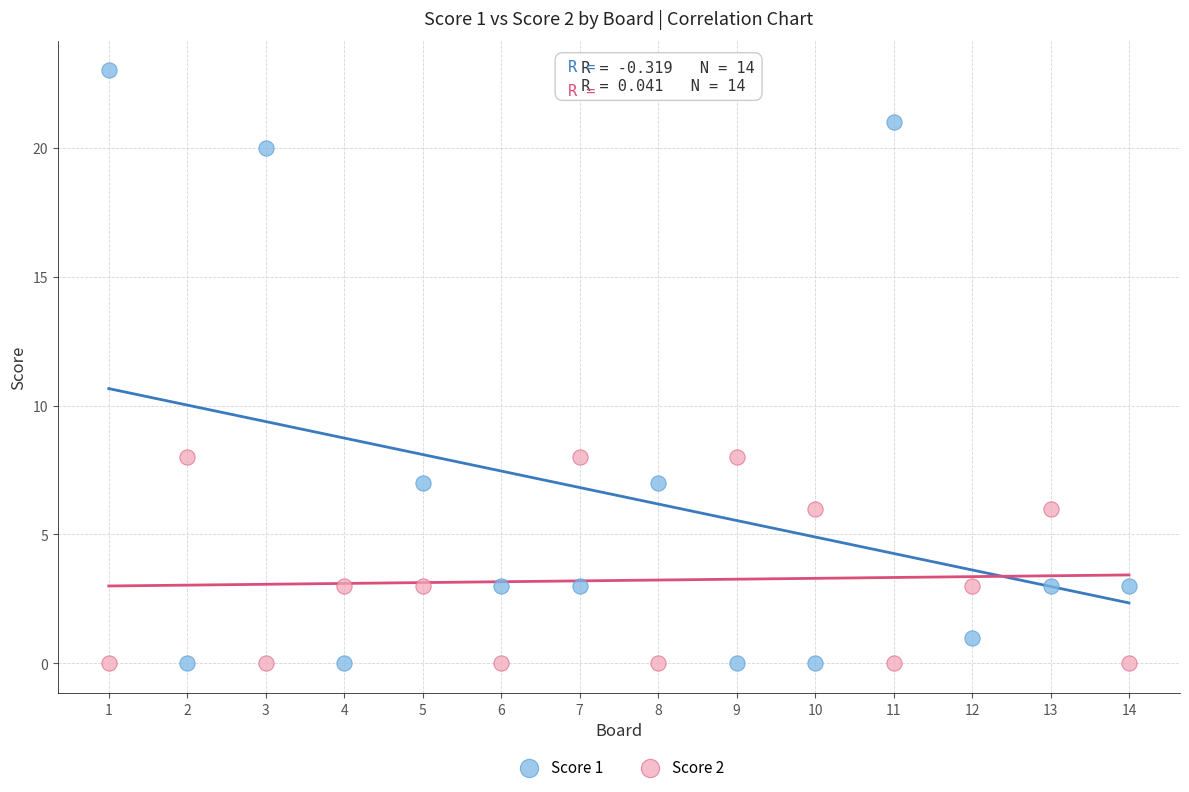

Which series has the largest Y range (max minus min)?

Score 1